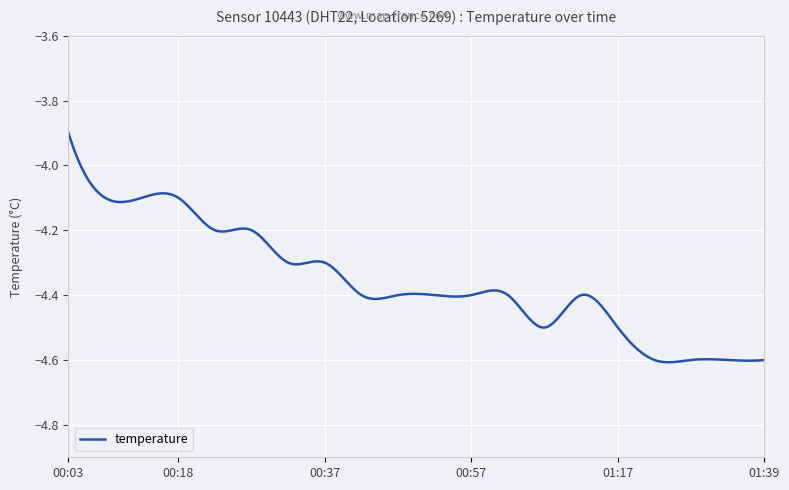

What is the difference between the maximum and minimum values?

0.7